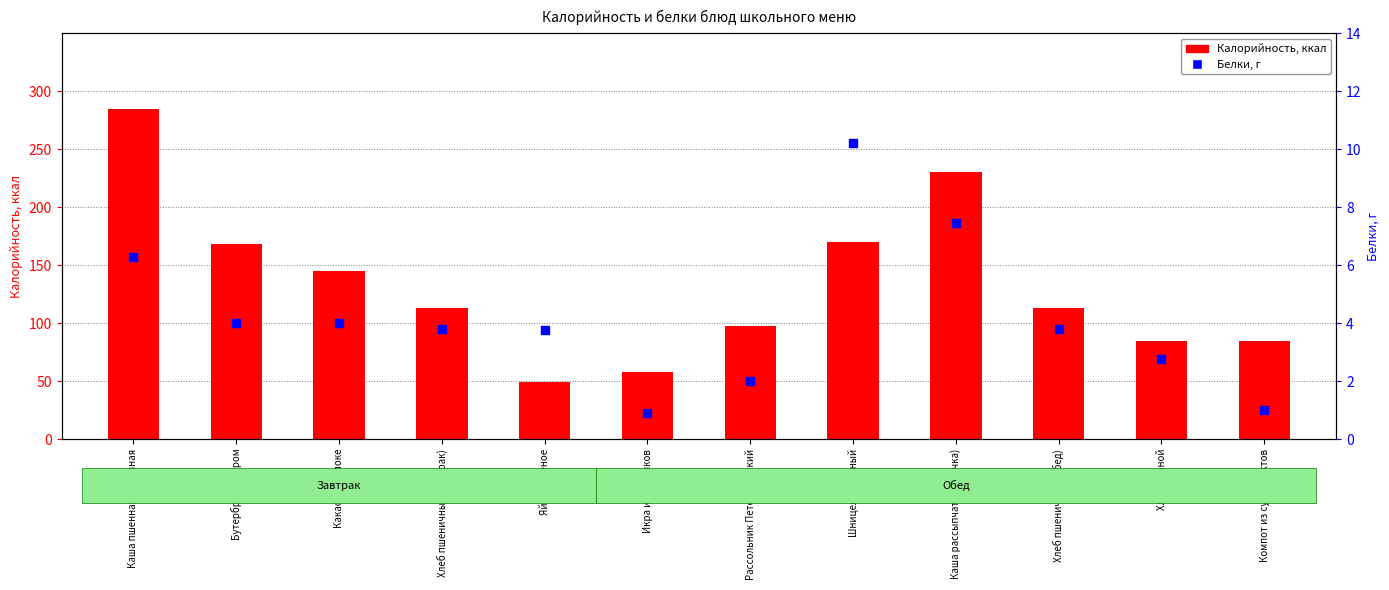

Which series reaches the maximum Y coordinate?

Калорийность